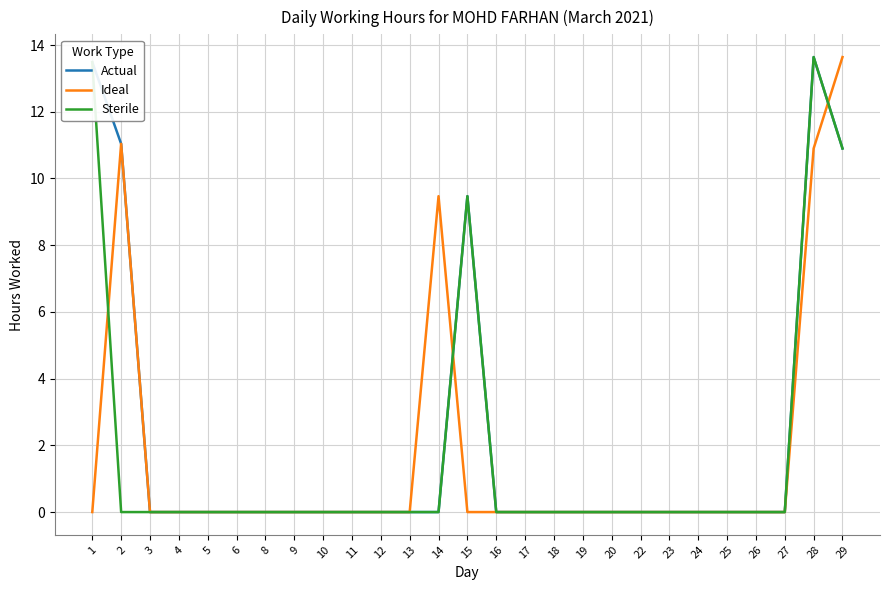

Is the value of Ideal at 16 greater than the value of Actual at 29?

No